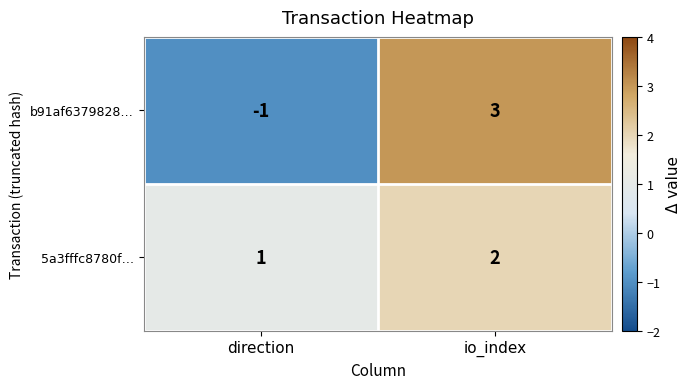

The value of 5a3fffc8780f… at direction is 1. True or false?

True